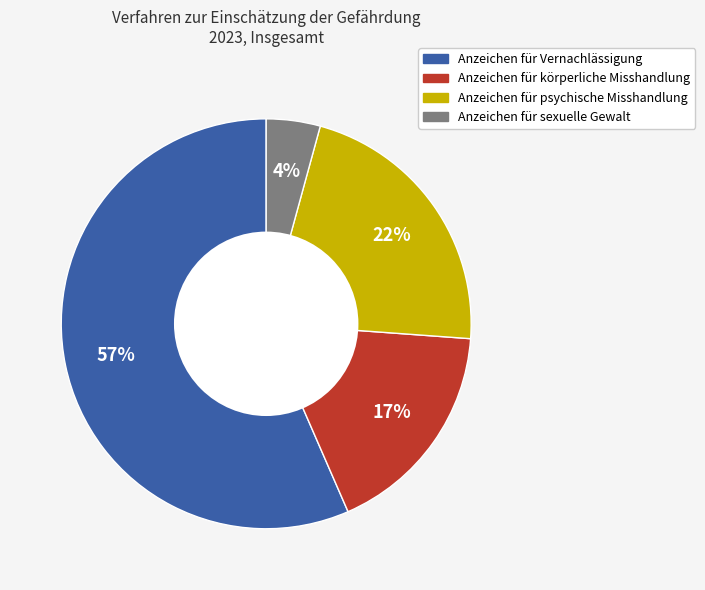

The Anzeichen für körperliche Misshandlung slice represents 27% of the pie. True or false?

False